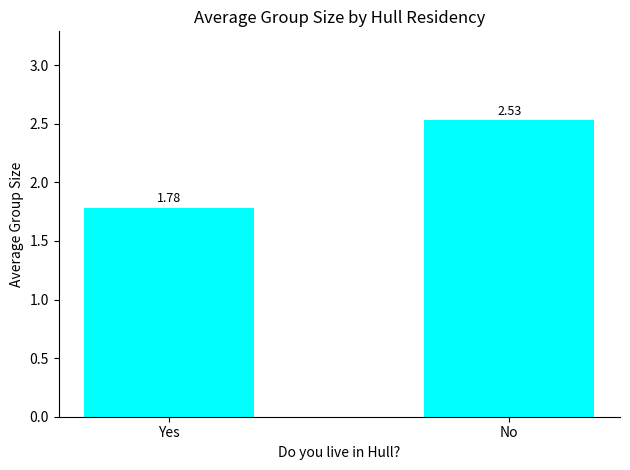

What is the label of the 1st bar from the left?

Yes